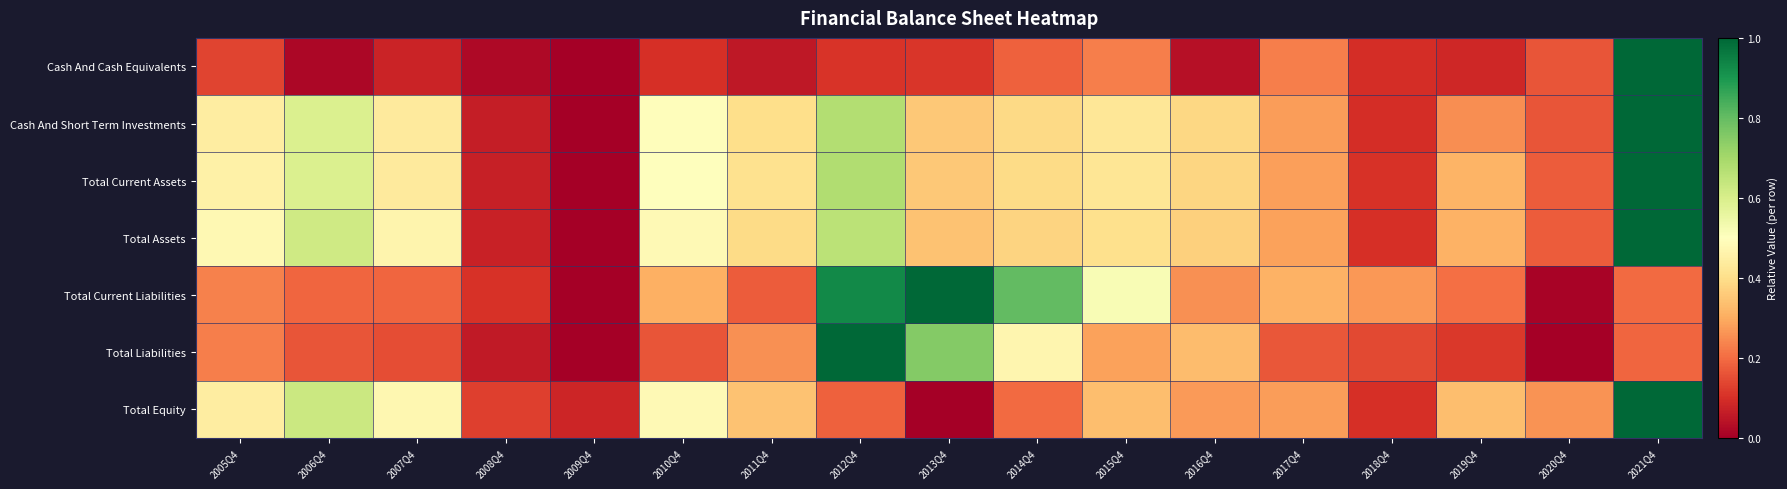

Which series has the largest total across all categories?

Total Current Assets